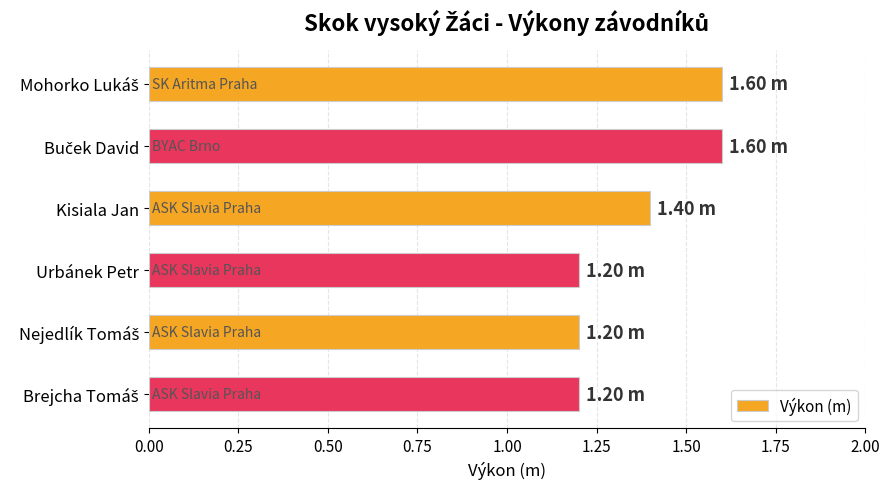

What is the difference between the maximum and minimum values?

0.4